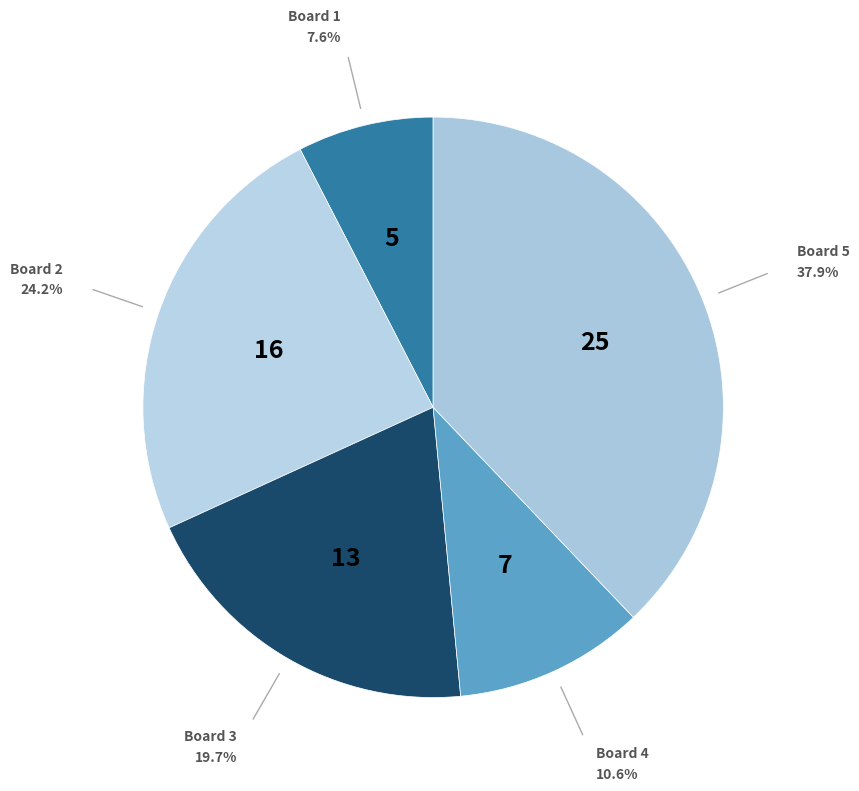

How many slices are in this pie chart?

5